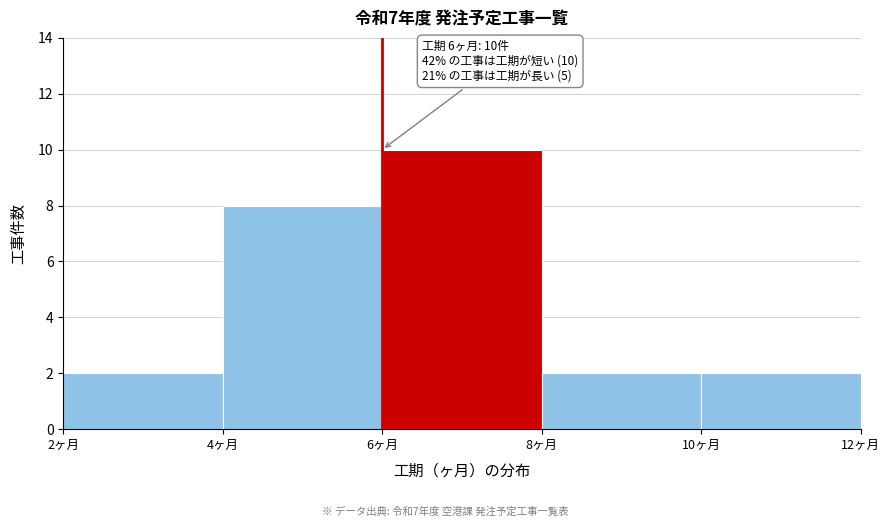

Over which range of the x-axis is the bar tallest?

6 to 8